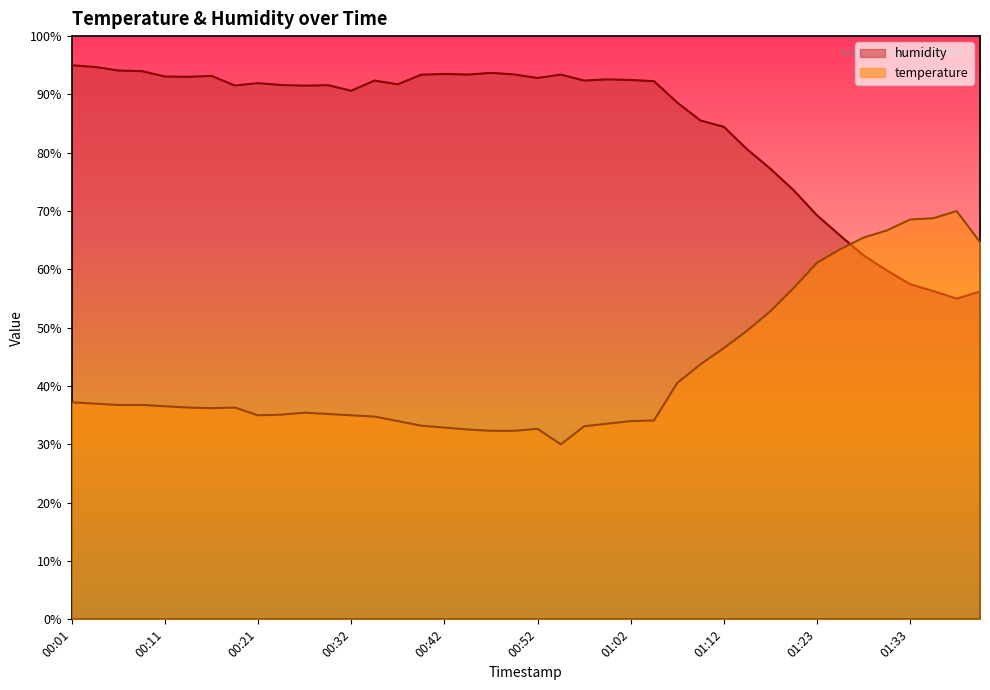

What is the value of the humidity point at the 1st from the left?

95.0